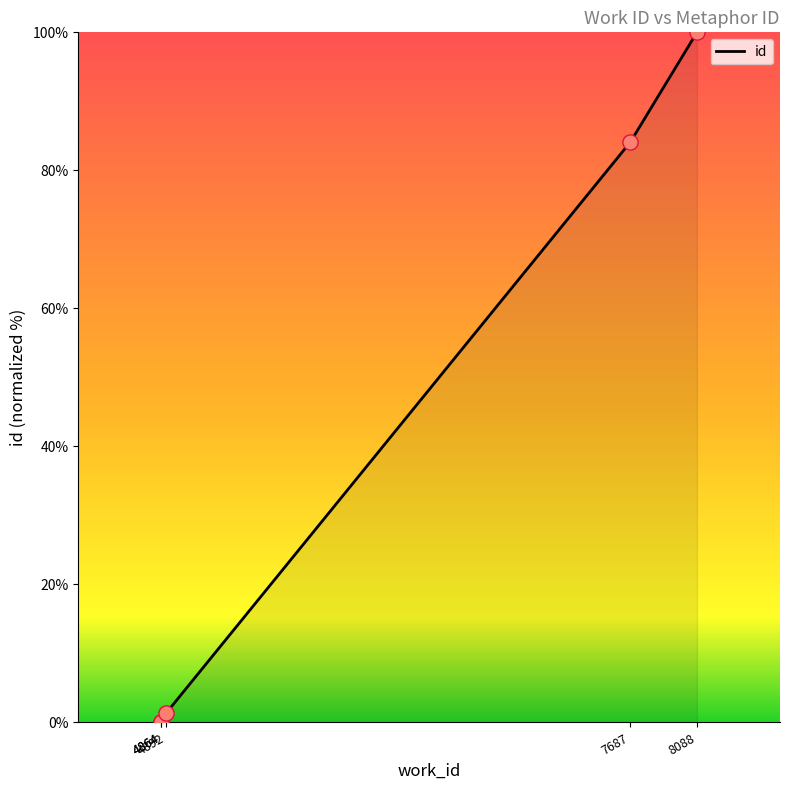

Approximately how many times larger is the value at 7687 compared to 8088?

0.8